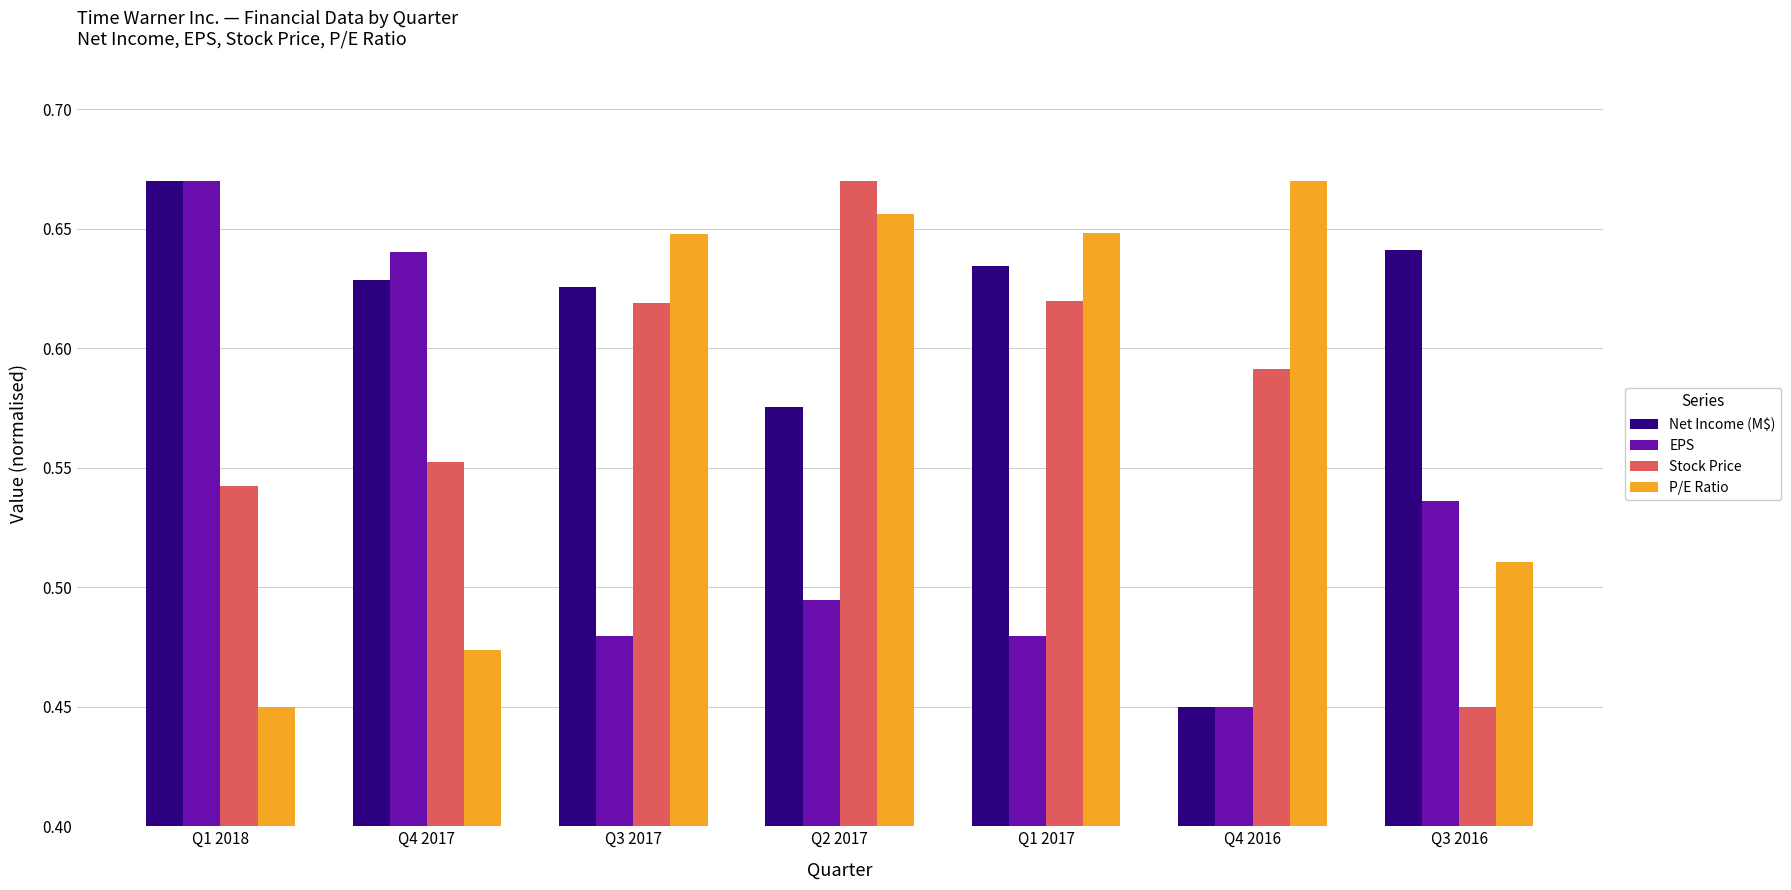

At which label is EPS closest to 0?

Q4 2016